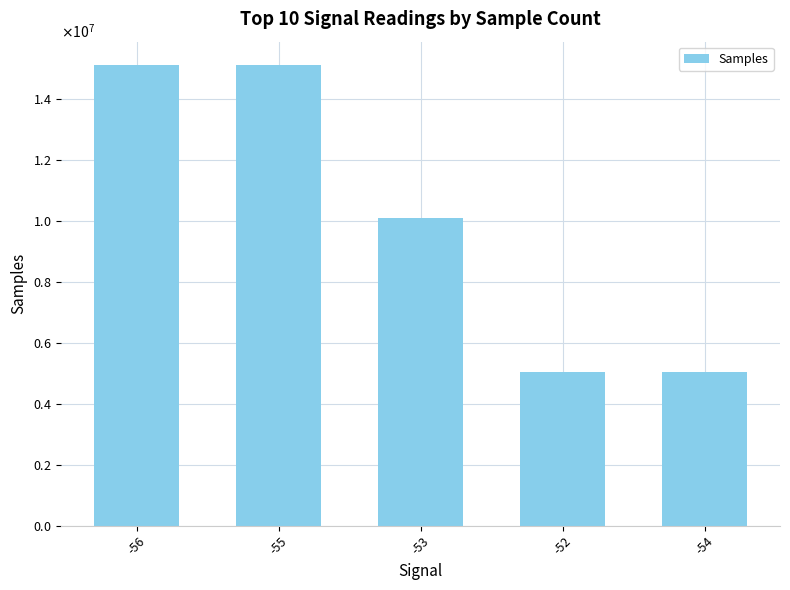

How many data points are above 10101622?

2